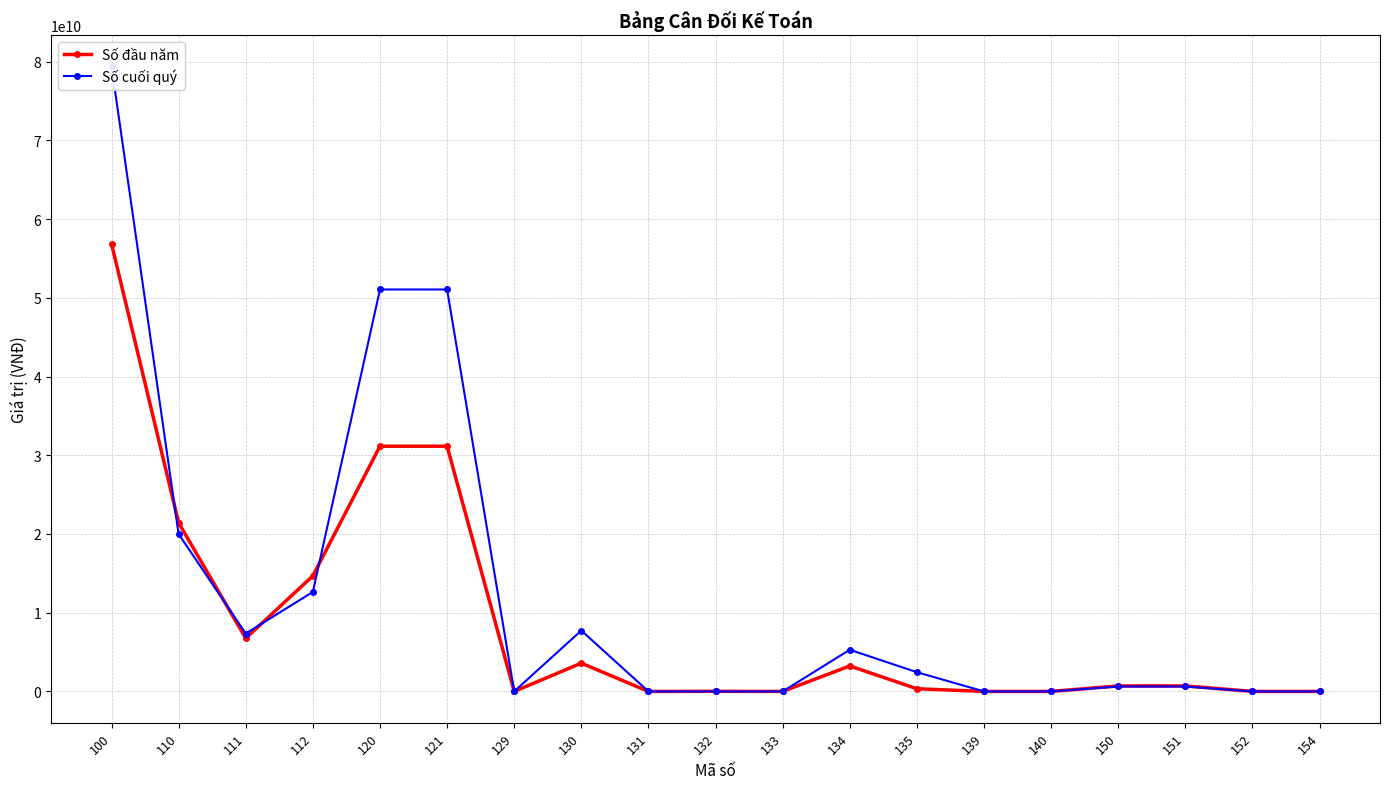

Which category has the highest value in the Số đầu năm series?

100